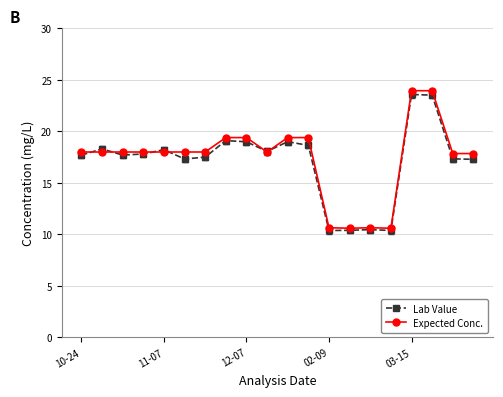

What are all the series names shown in the legend?

Lab Value, Expected Conc.